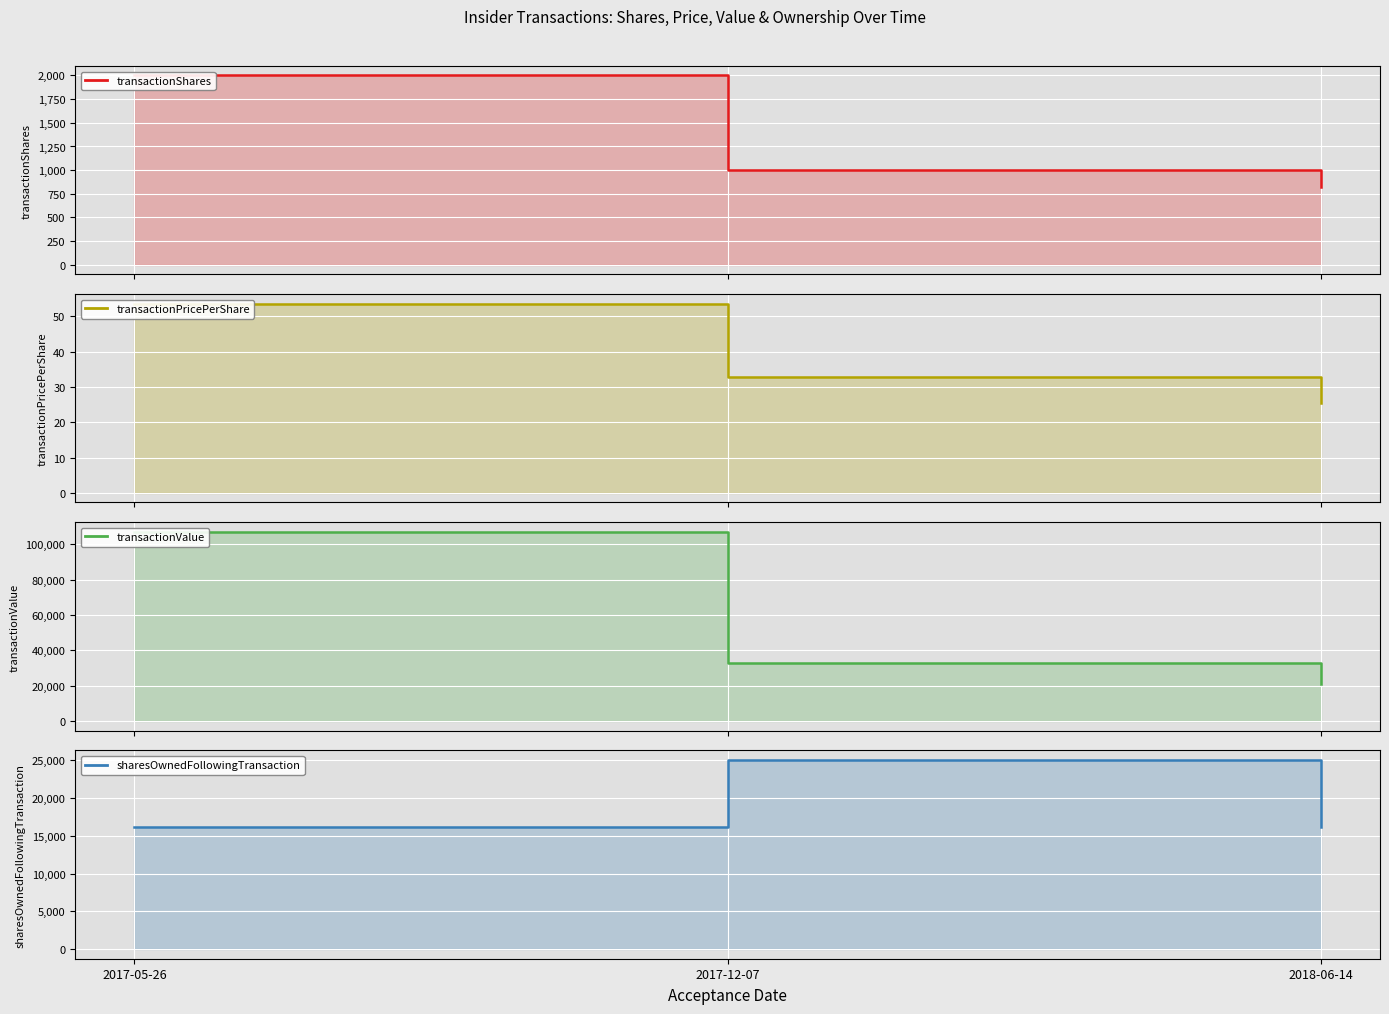

Reading left to right, list all the values displayed in this chart.

transactionShares: 2000.0	1000.0	825.0
transactionPricePerShare: 53.6	32.9	25.4
transactionValue: 107120.0	32850.0	20959.0
sharesOwnedFollowingTransaction: 16156.0	25018.0	16092.0